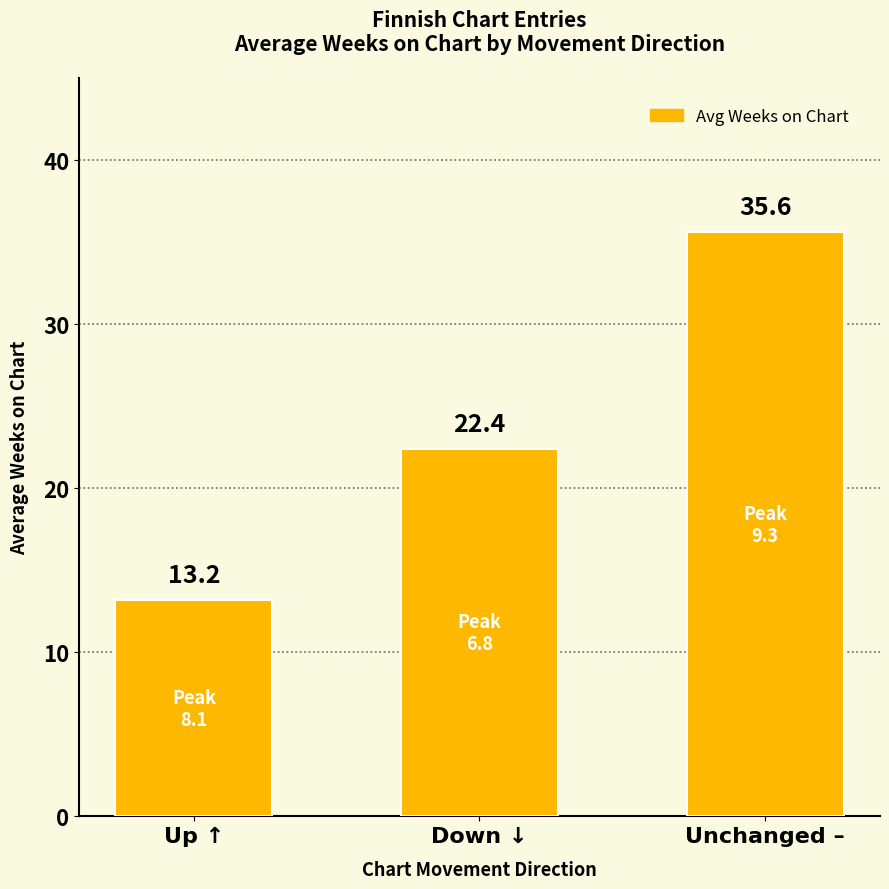

What is the minimum value shown in the chart?

13.2